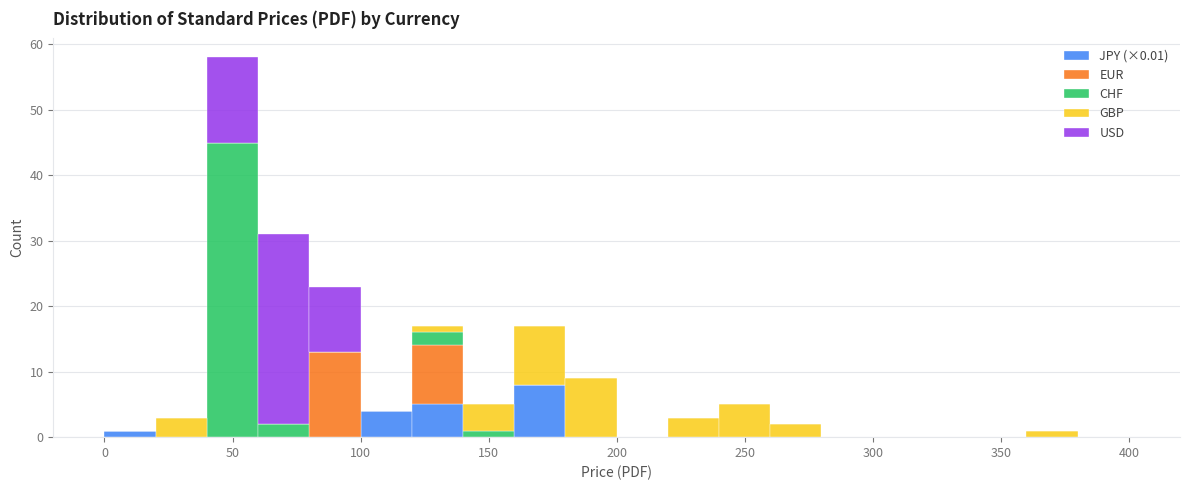

What is the total height of the stacked bar covering 80 to 100 on the x-axis? The values are not printed on the chart, so give them approximately, as read against the axis.

23